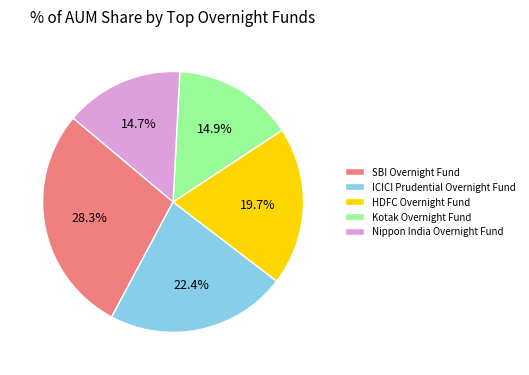

Do Nippon India Overnight Fund and Kotak Overnight Fund together represent more than half of the pie?

No